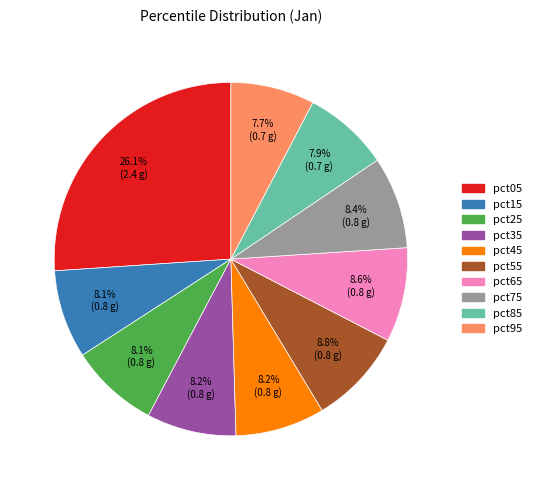

Do pct35 and pct15 together represent more than half of the pie?

No